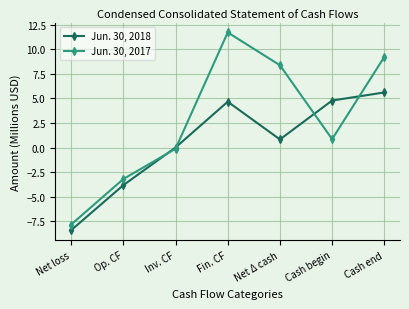

How many values in the Jun. 30, 2017 series are below 0?

3